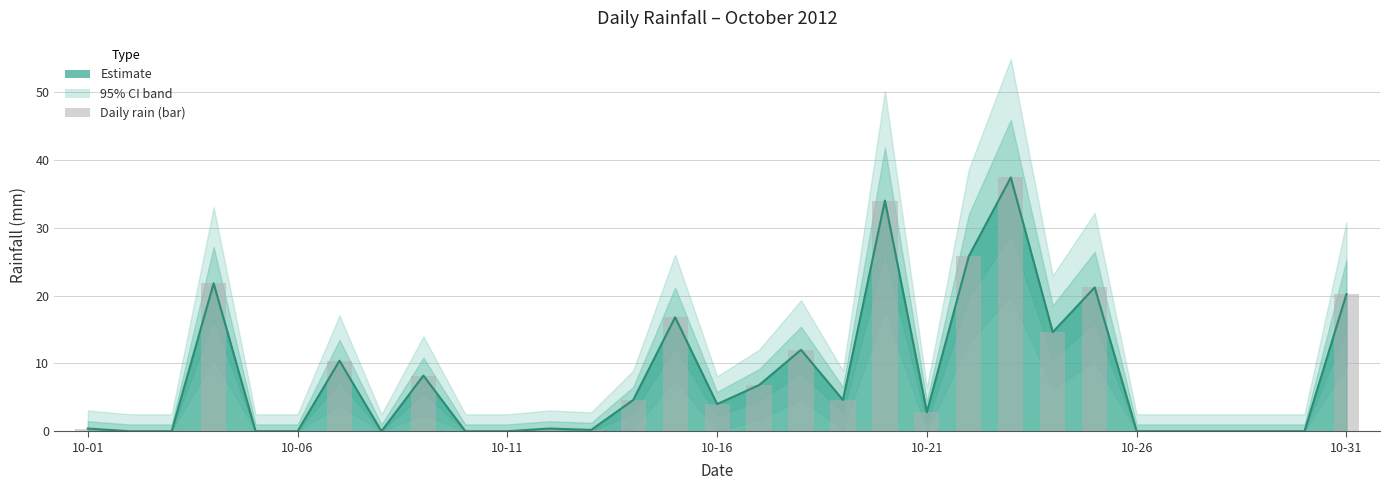

Which label corresponds to the largest value in the chart?

2012-10-23